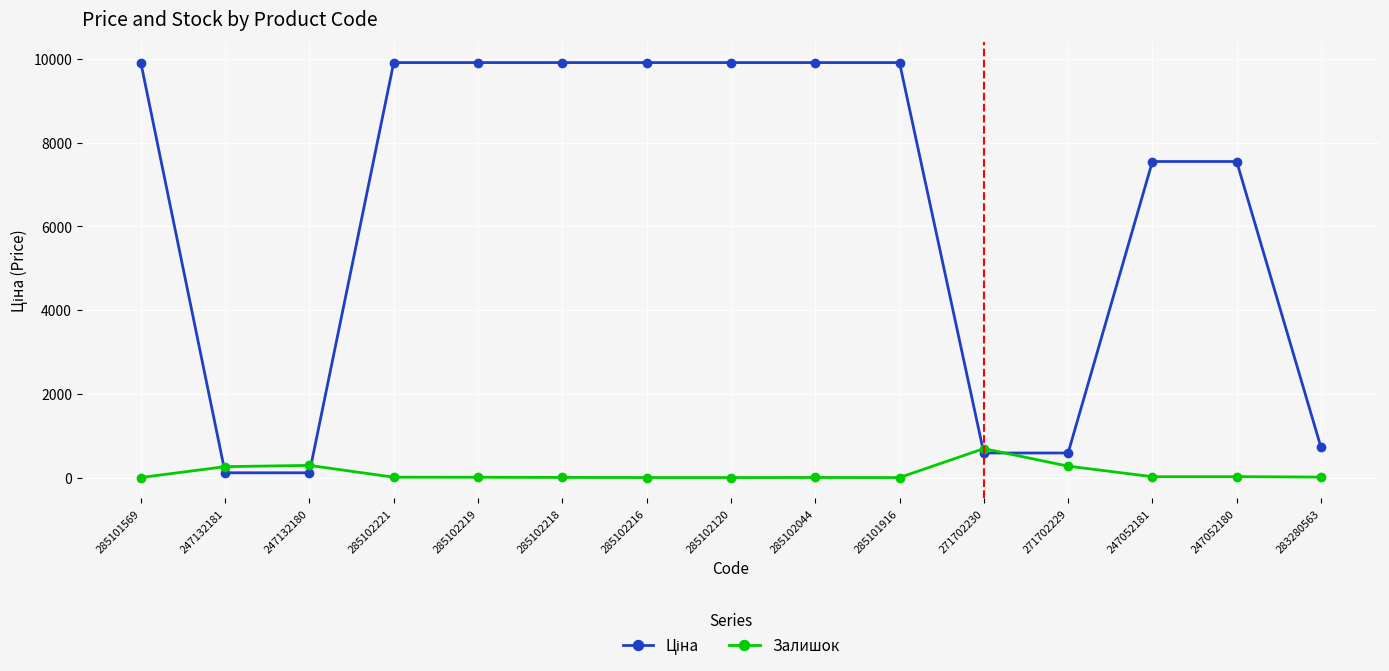

At how many categories does at least one series exceed 2292?

10